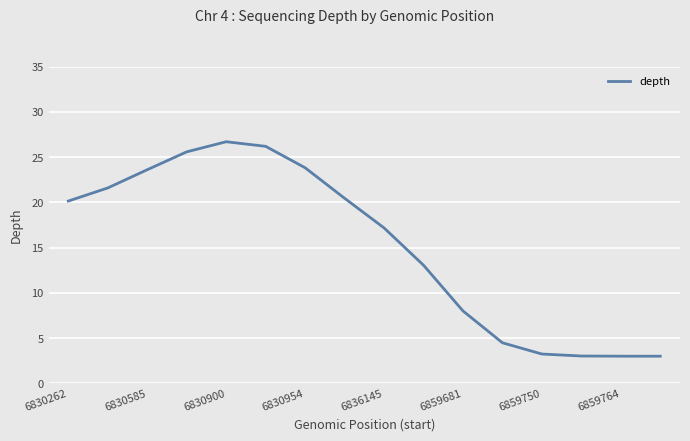

Reading left to right, list all the values displayed in this chart.

20.1	21.6	23.6	25.6	26.7	26.2	23.8	20.4	17.2	13.1	8.0	4.5	3.2	3.0	3.0	3.0